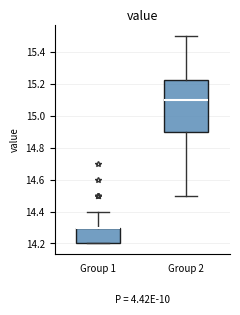

Where is the lower edge of the box for Group 1 on the y-axis? The values are not printed on the chart, so give them approximately, as read against the axis.

14.20